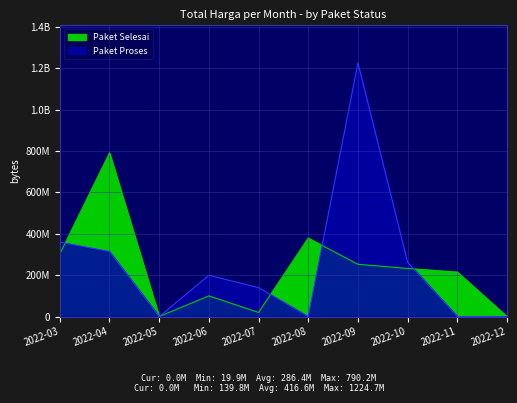

At how many categories does at least one series exceed 1132363817?

1